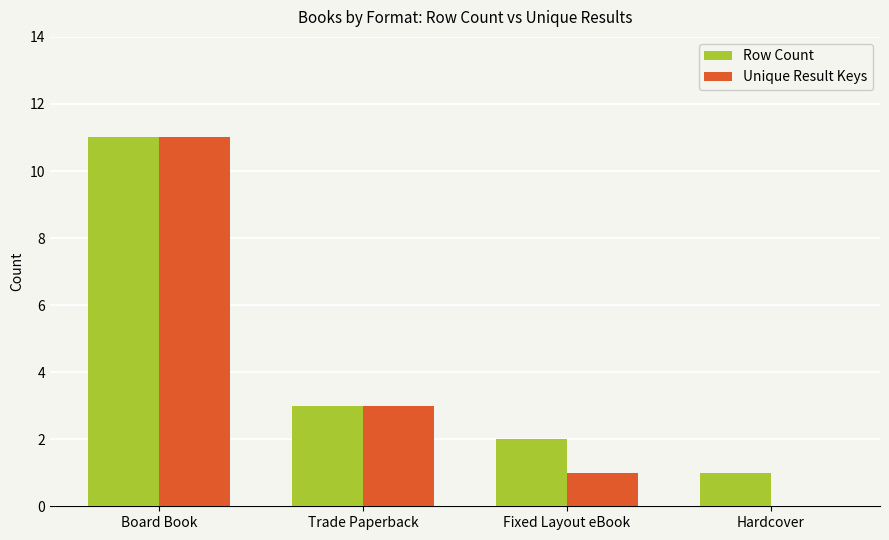

Which series has the widest spread of values?

Unique Result Keys